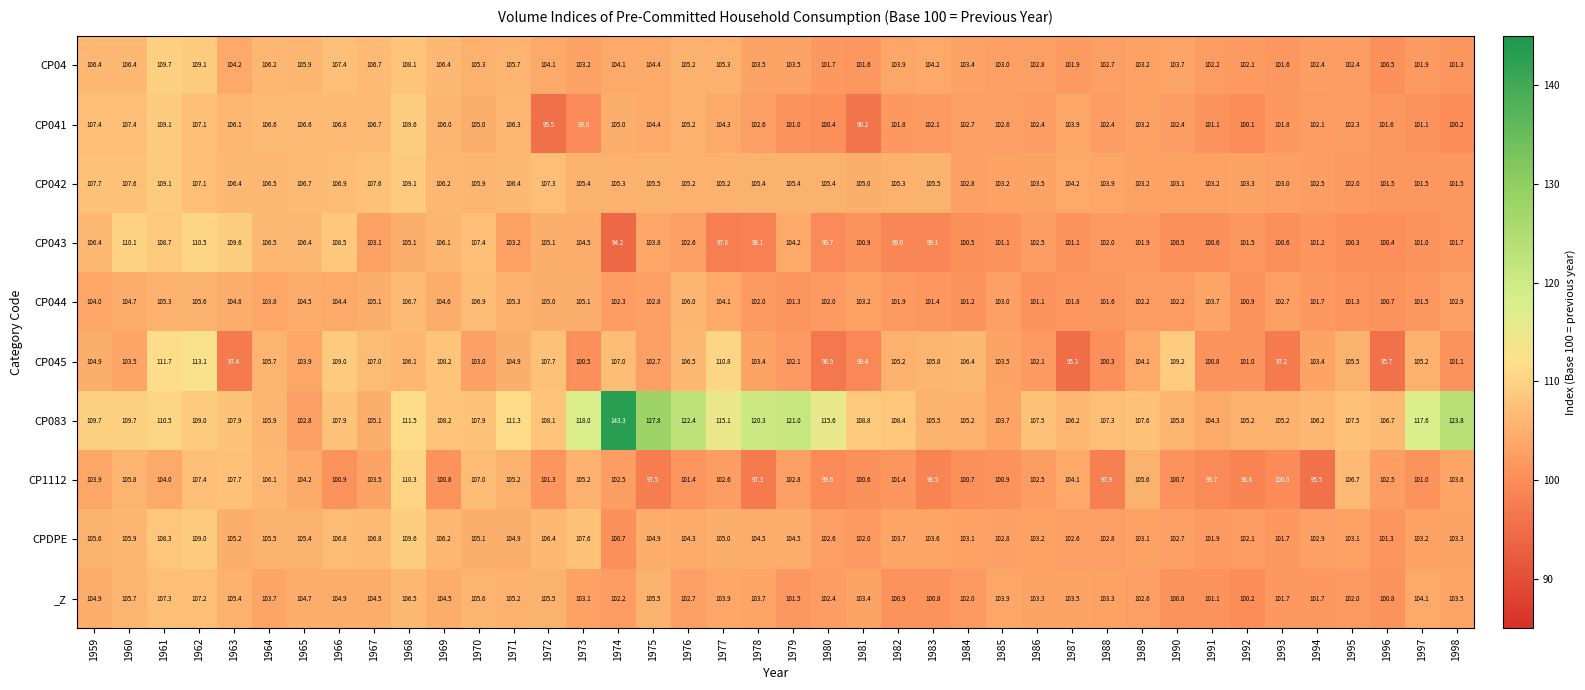

True or false: CP1112 has a value of 105.6 at 1989.

True